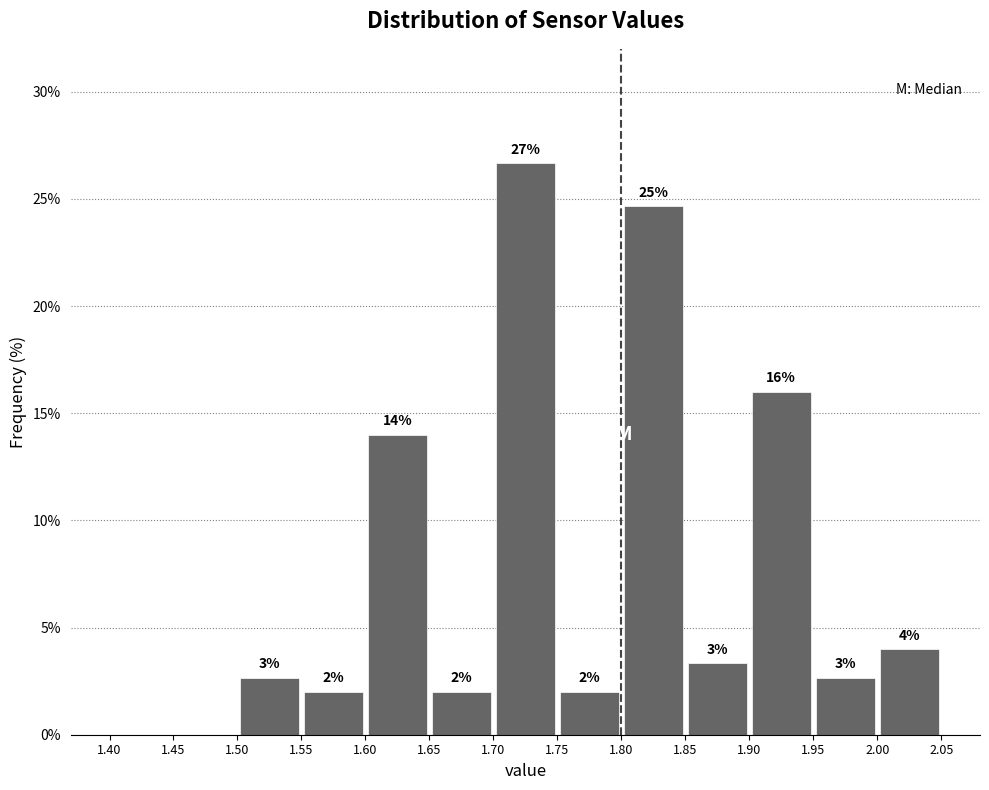

Which range on the x-axis has the tallest bar?

1.70 to 1.75